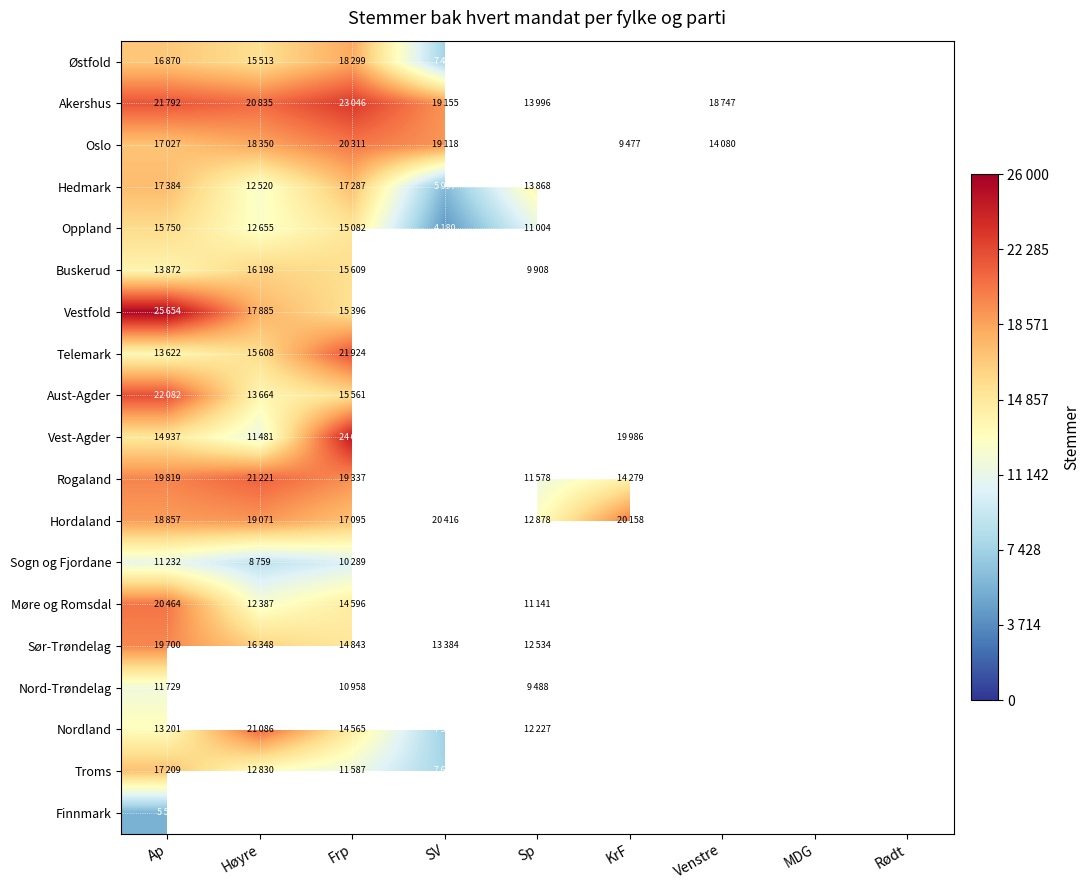

Which category has the lowest value in the Rogaland series?

Sp